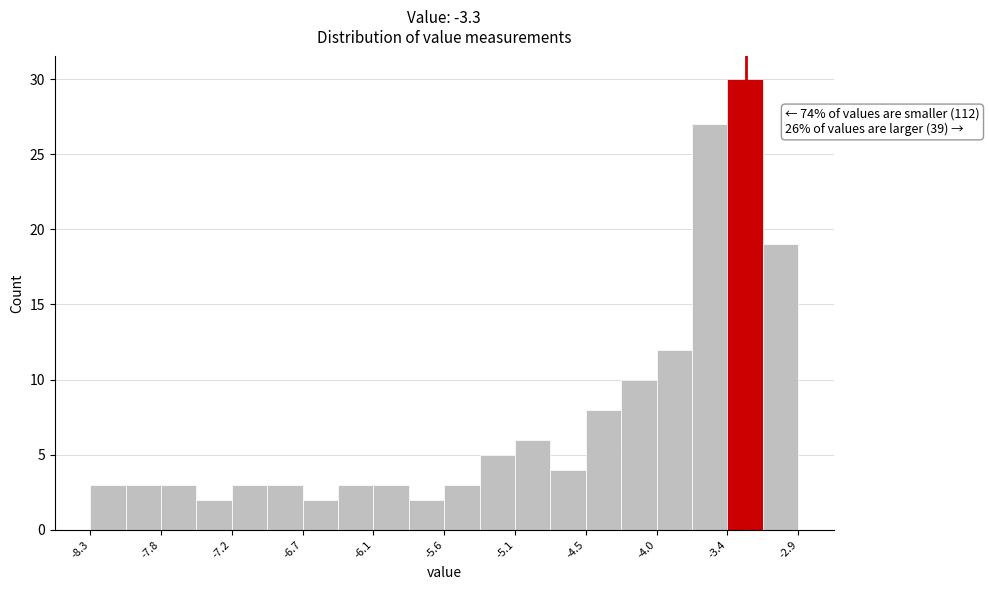

Read against the x-axis, roughly where is the centre of the tallest bar?

-3.3